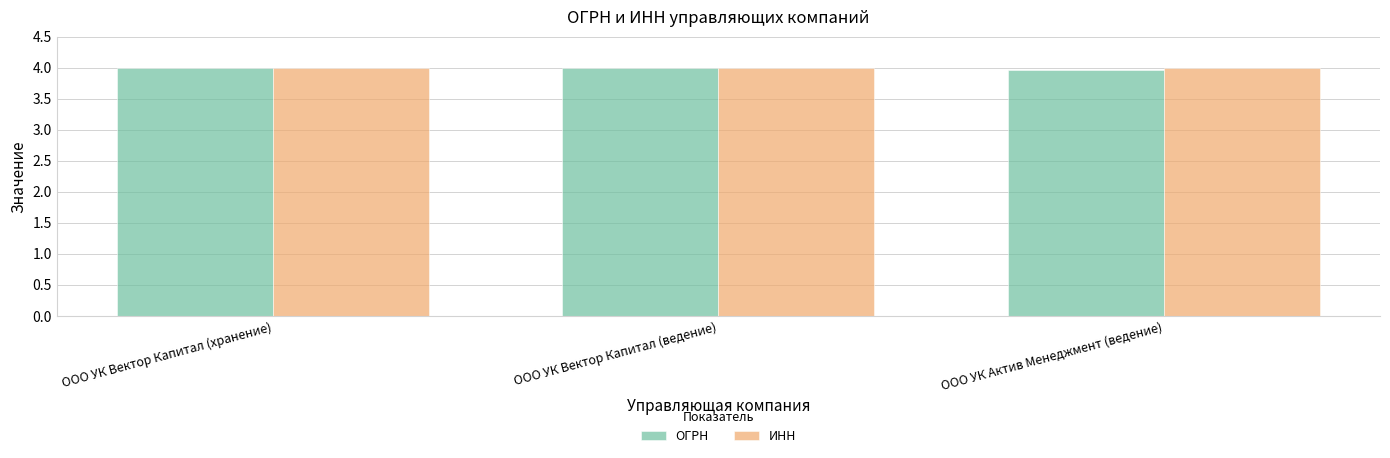

True or false: ИНН has a value of 6.3 at ООО УК Вектор Капитал (хранение).

False